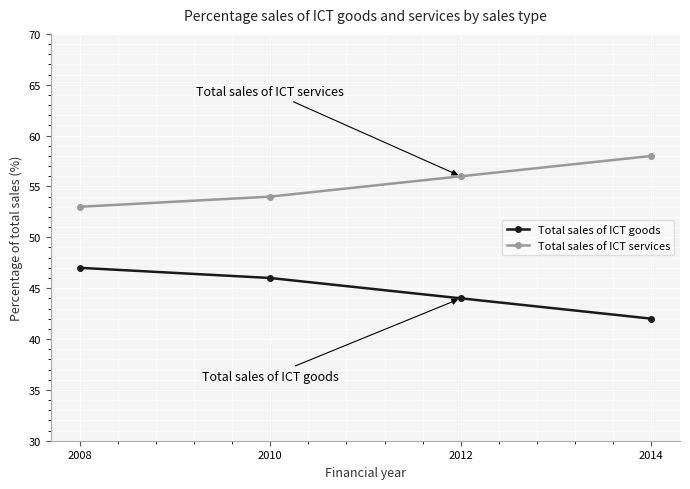

Is the value of Total sales of ICT services at 2014 greater than the value of Total sales of ICT goods at 2014?

Yes